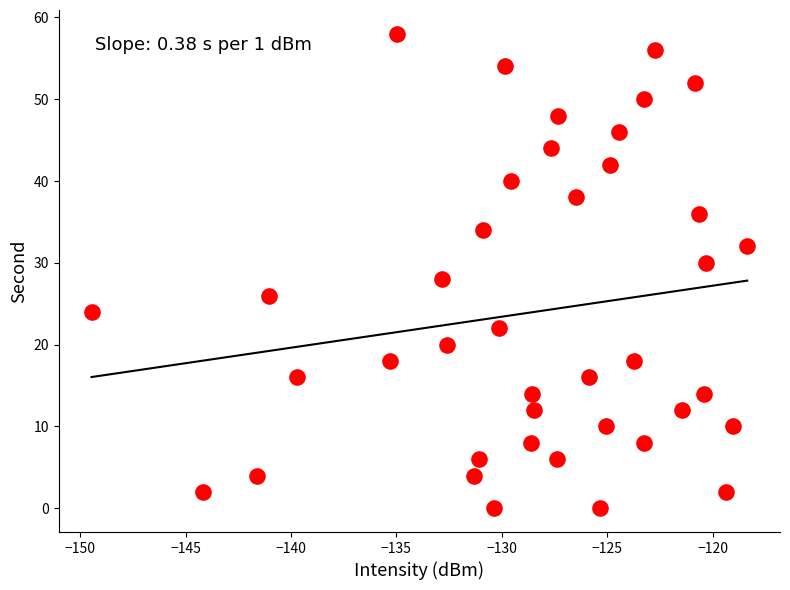

What is the range of Y values (max minus min)?

58